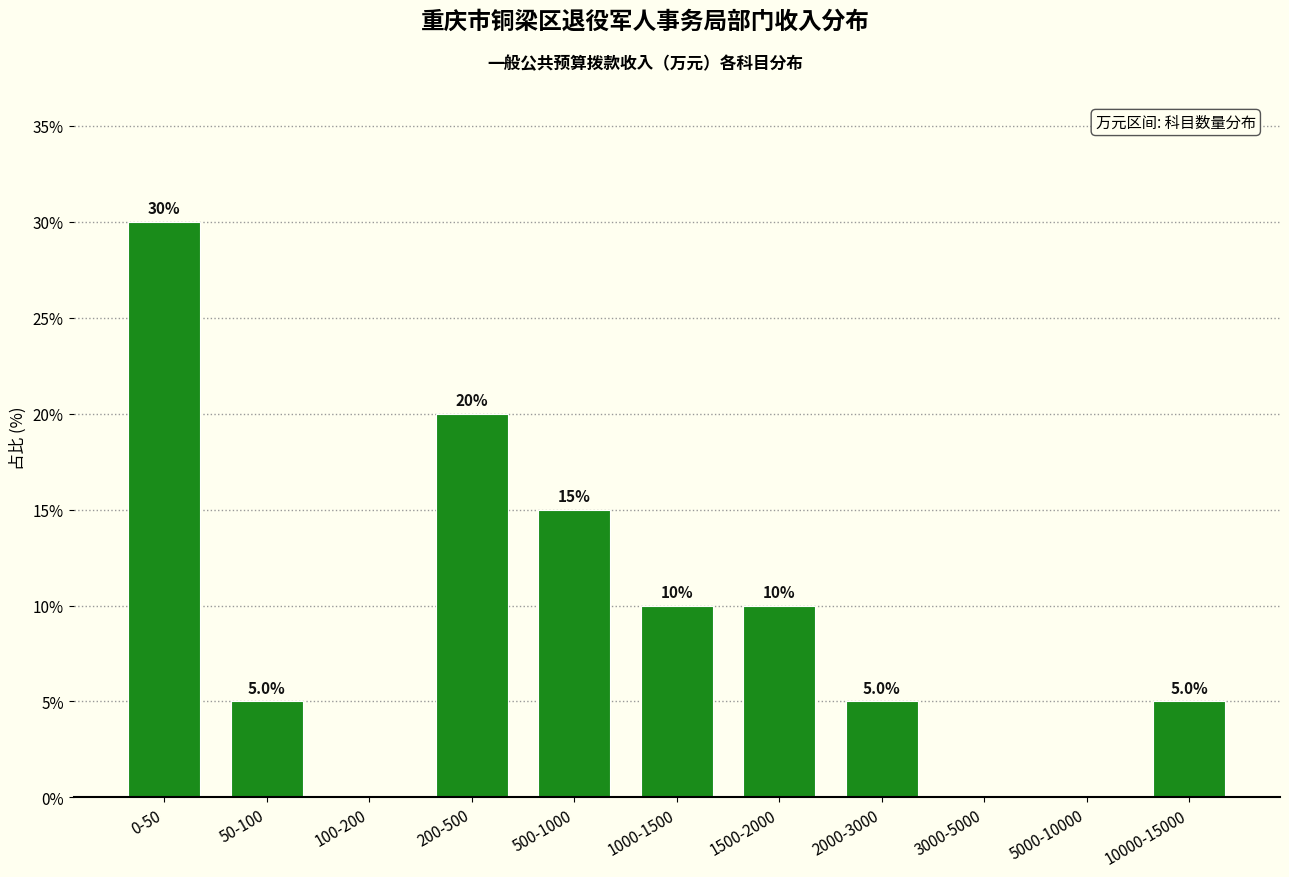

Reading left to right, transcribe all the data shown in this chart.

0-50=30	50-100=5	100-200=0	200-500=20	500-1000=15	1000-1500=10	1500-2000=10	2000-3000=5	3000-5000=0	5000-10000=0	10000-15000=5